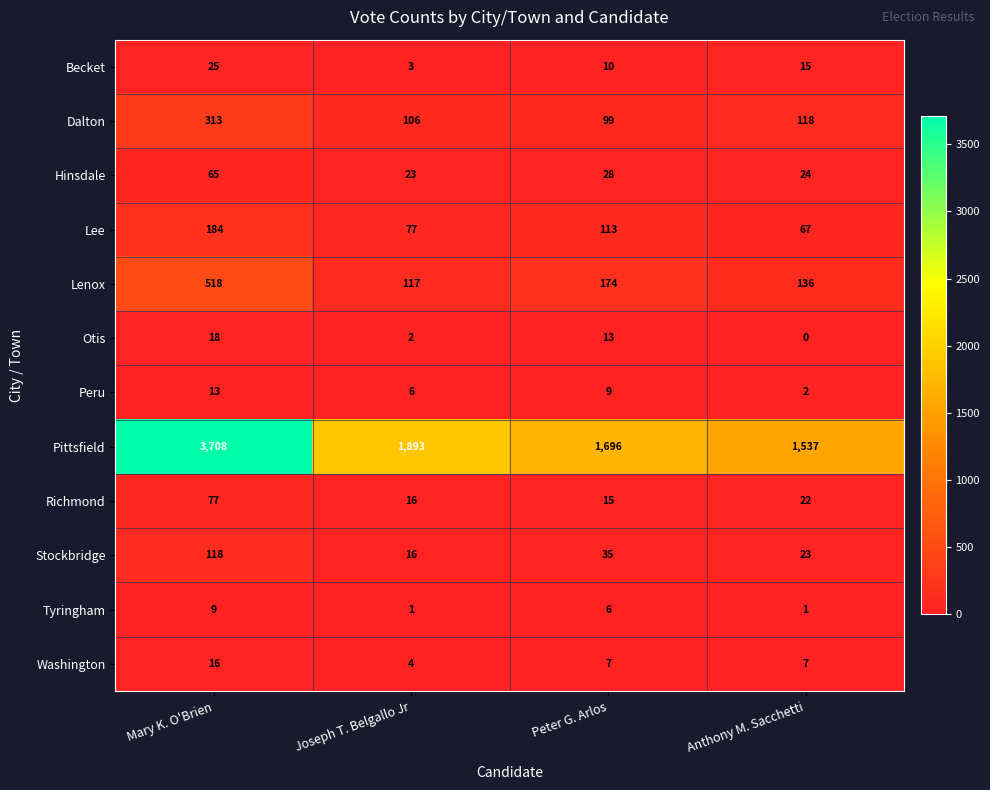

The Tyringham series shows 2 at Anthony M. Sacchetti. True or false?

False